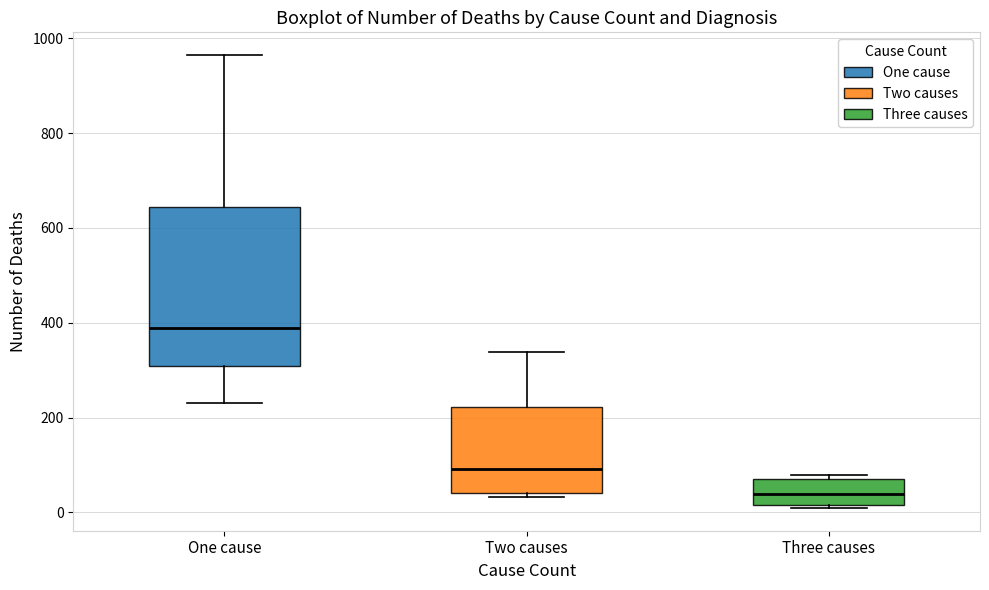

Reading left to right, read every box against the y-axis: the position of its median line, the range the box covers, and the ends of its whiskers. The values are not printed on the chart, so give them approximately, as read against the axis.

One cause: median 380, box 300 to 640, whiskers 240 to 960
Two causes: median 100, box 40 to 220, whiskers 40 (just below the box's lower edge) to 340
Three causes: median 40, box 20 to 80, whiskers 0 to 80 (just above the box's upper edge)